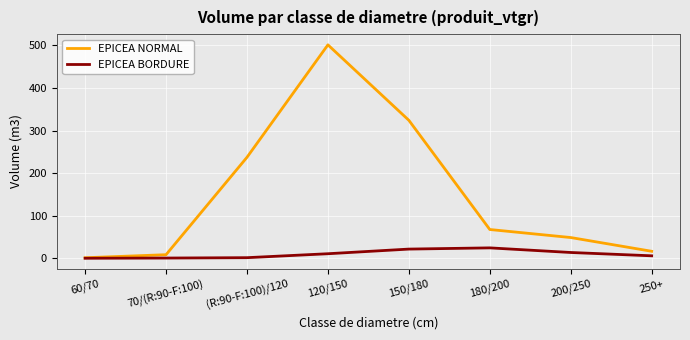

At how many categories does at least one series exceed 63?

4